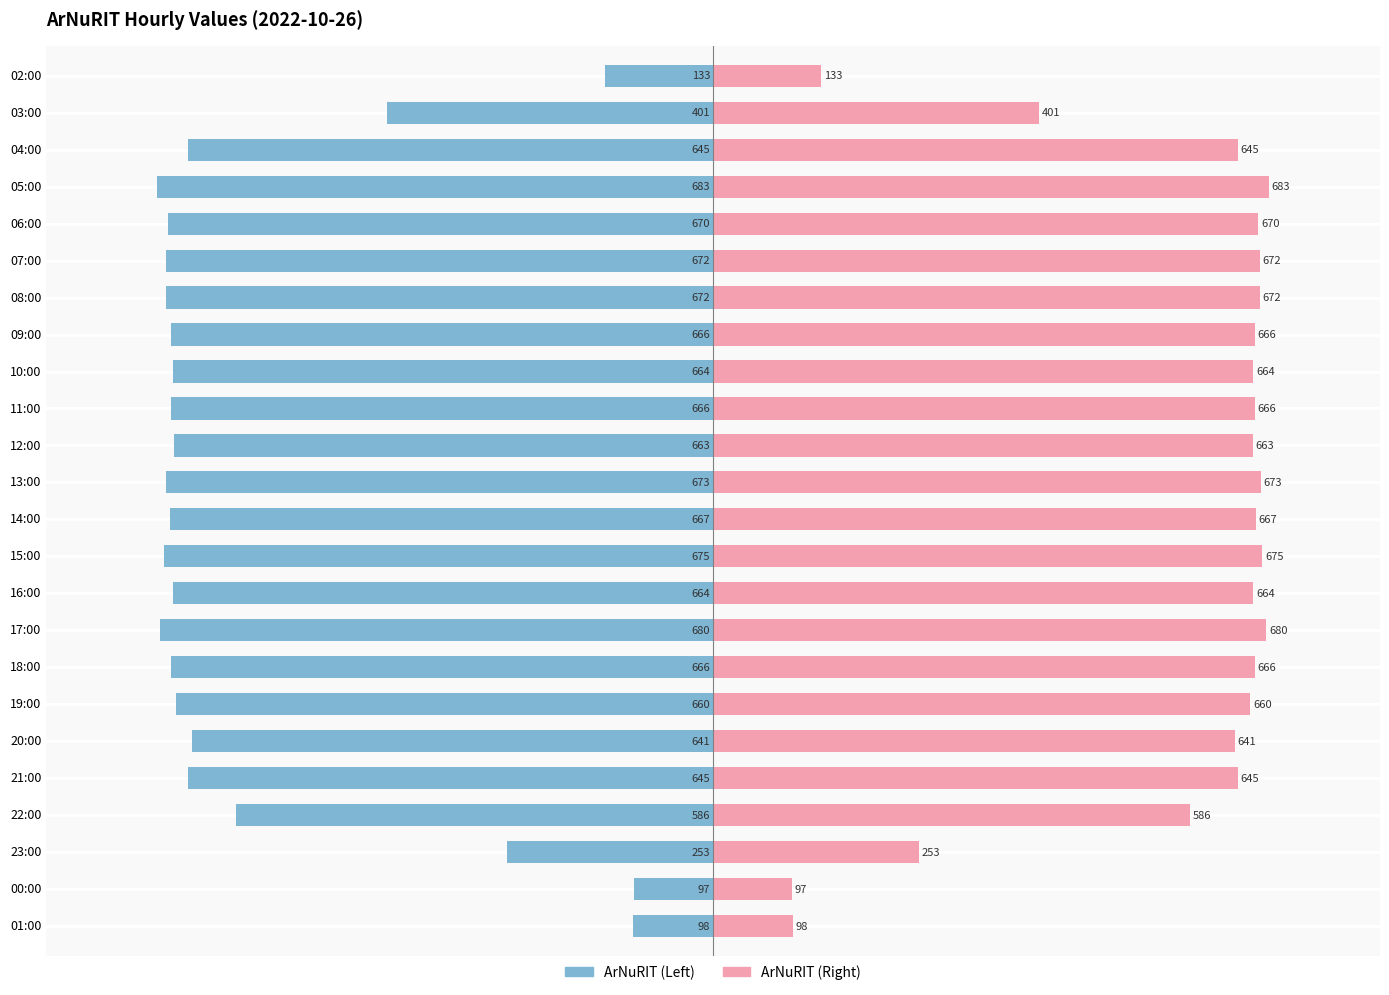

What are all the series names shown in the legend?

ArNuRIT (left), ArNuRIT (right)